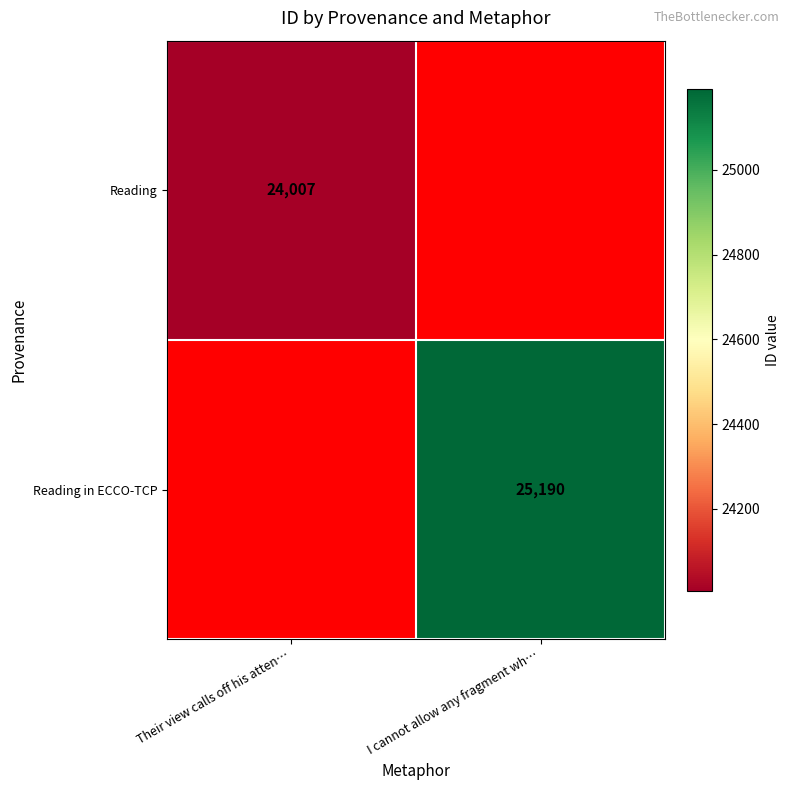

At which category is the sum across all series the highest?

I cannot allow any fragment wh…